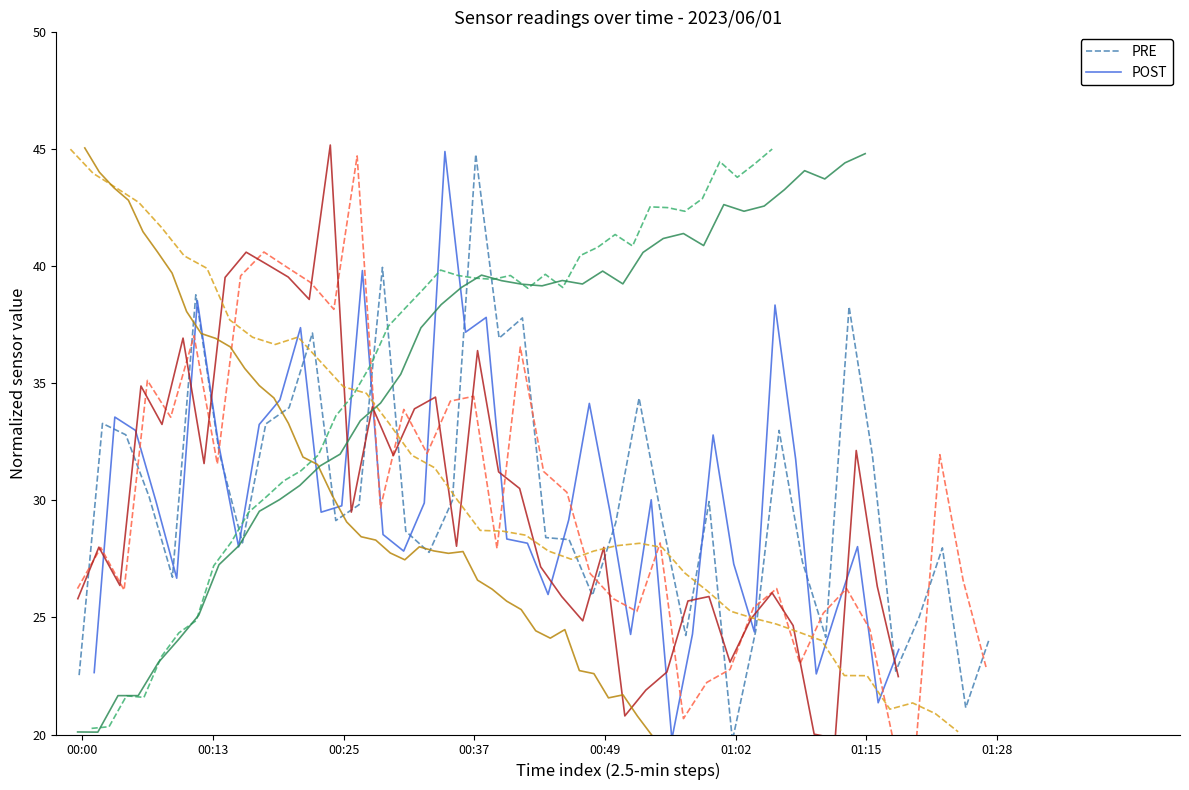

What is the maximum value for POST?

44.9